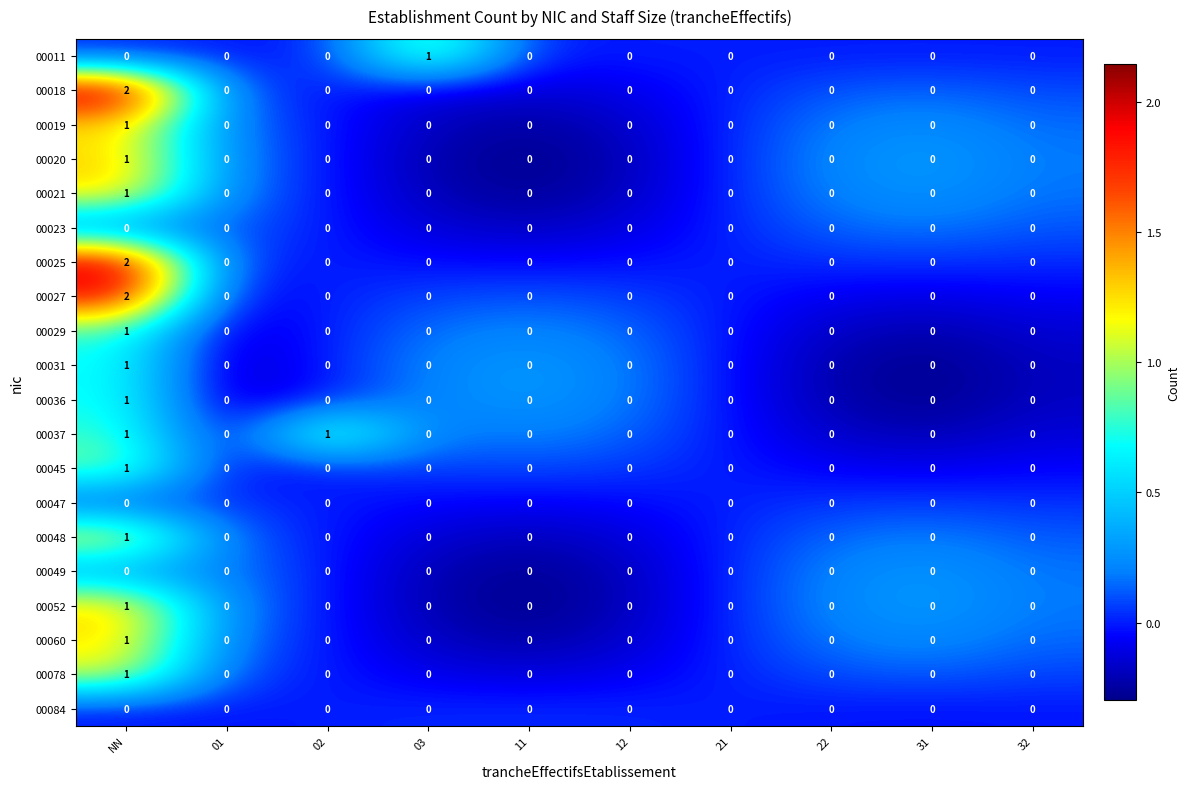

Which category has the highest value in the 00011 series?

03